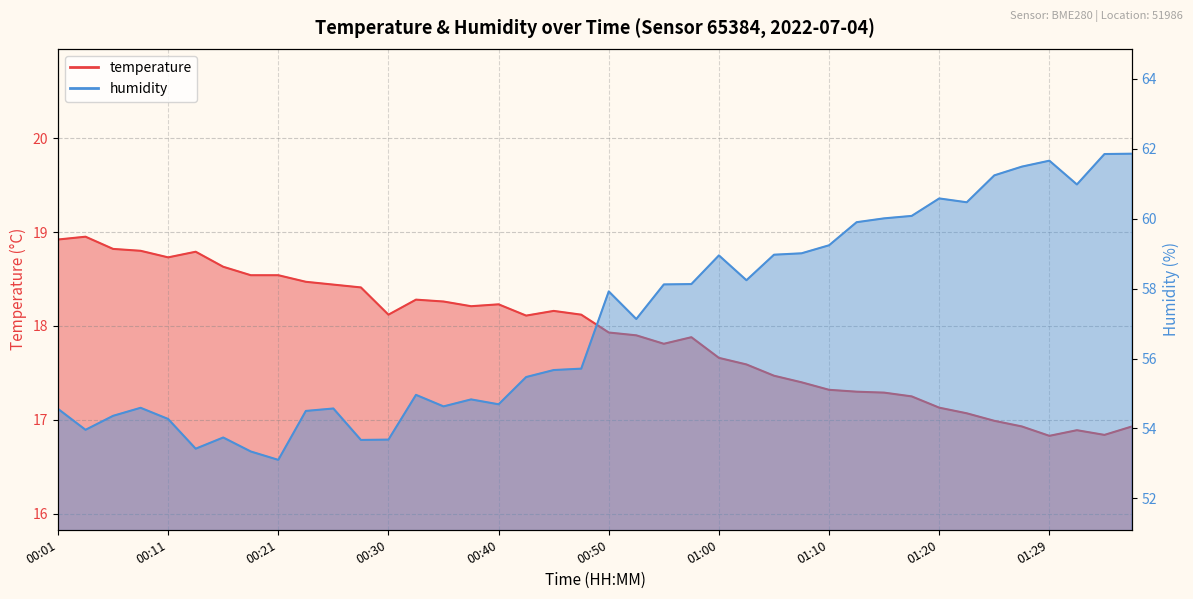

Where does the temperature series first go above 18?

00:01